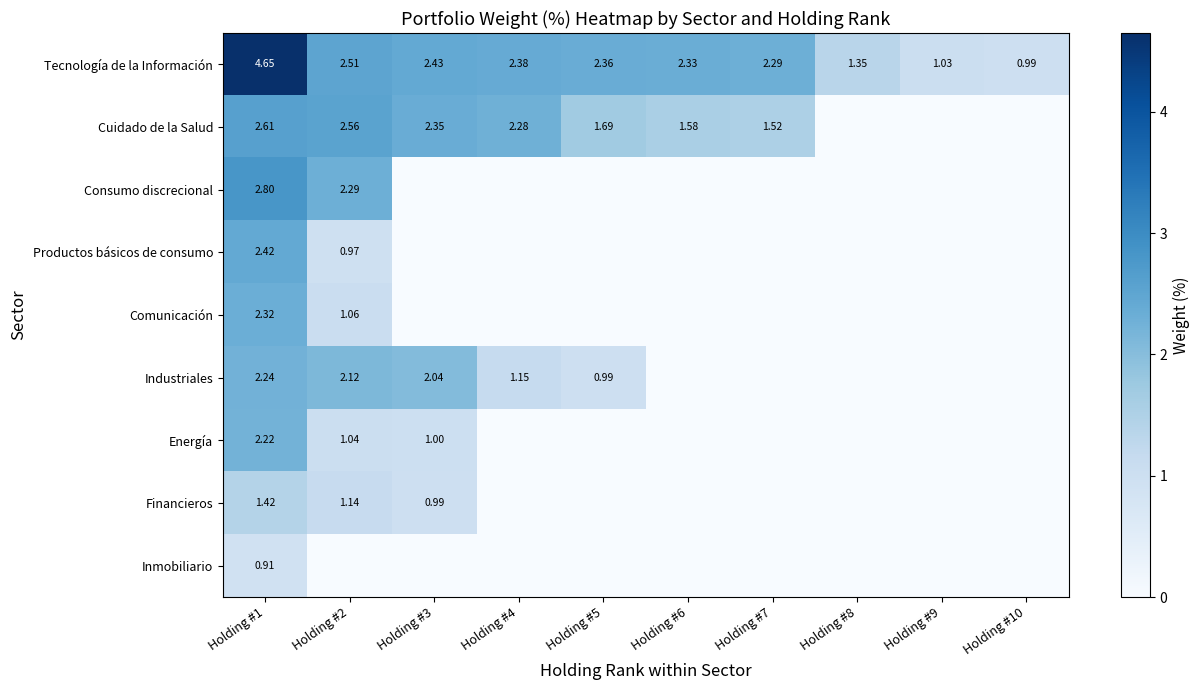

Is it true that Energía equals 1.7 at Holding #2?

False